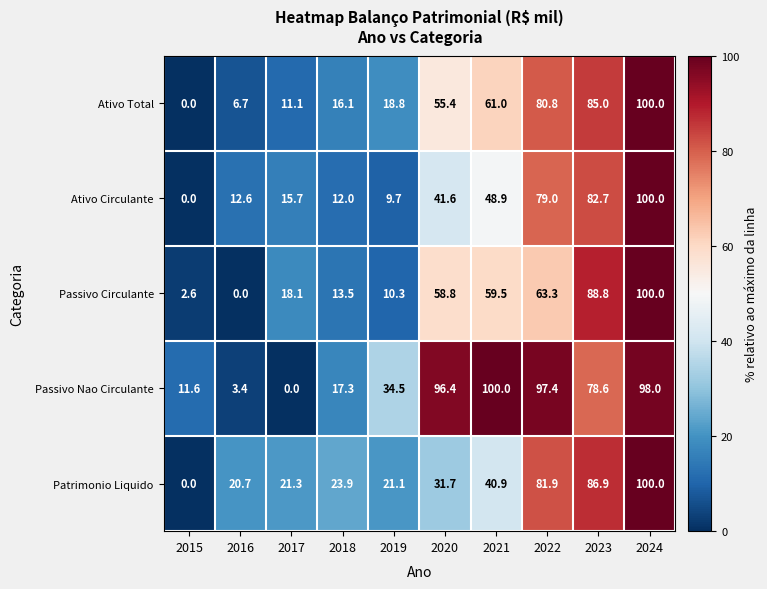

Which series has the largest total across all categories?

Passivo Nao Circulante